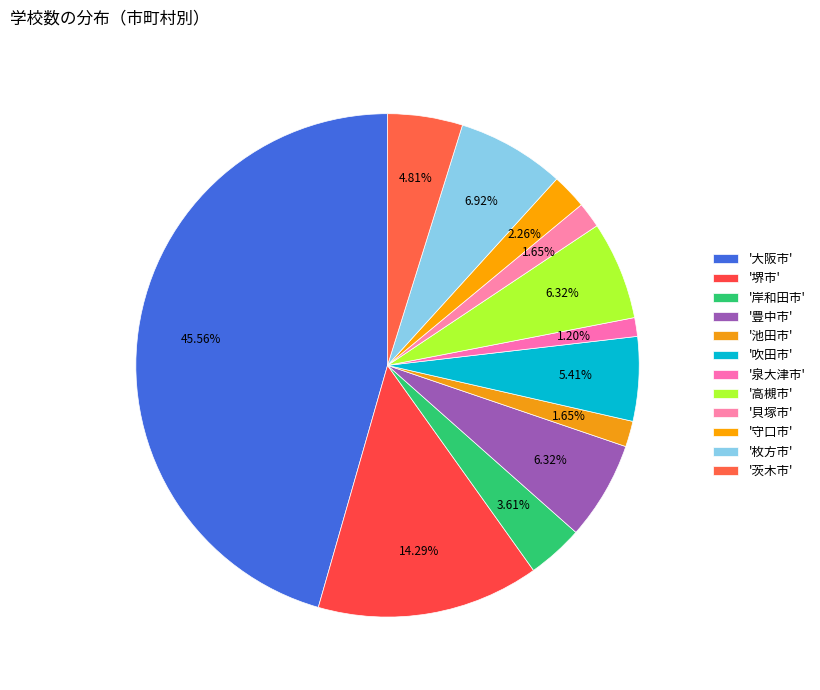

Count the number of slices in the pie.

12